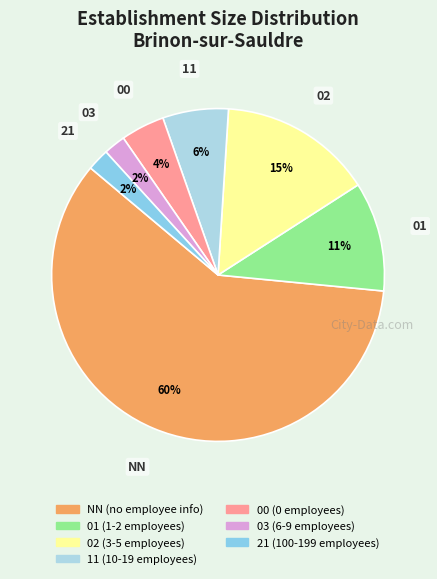

Between 03 and 11, which is larger?

11